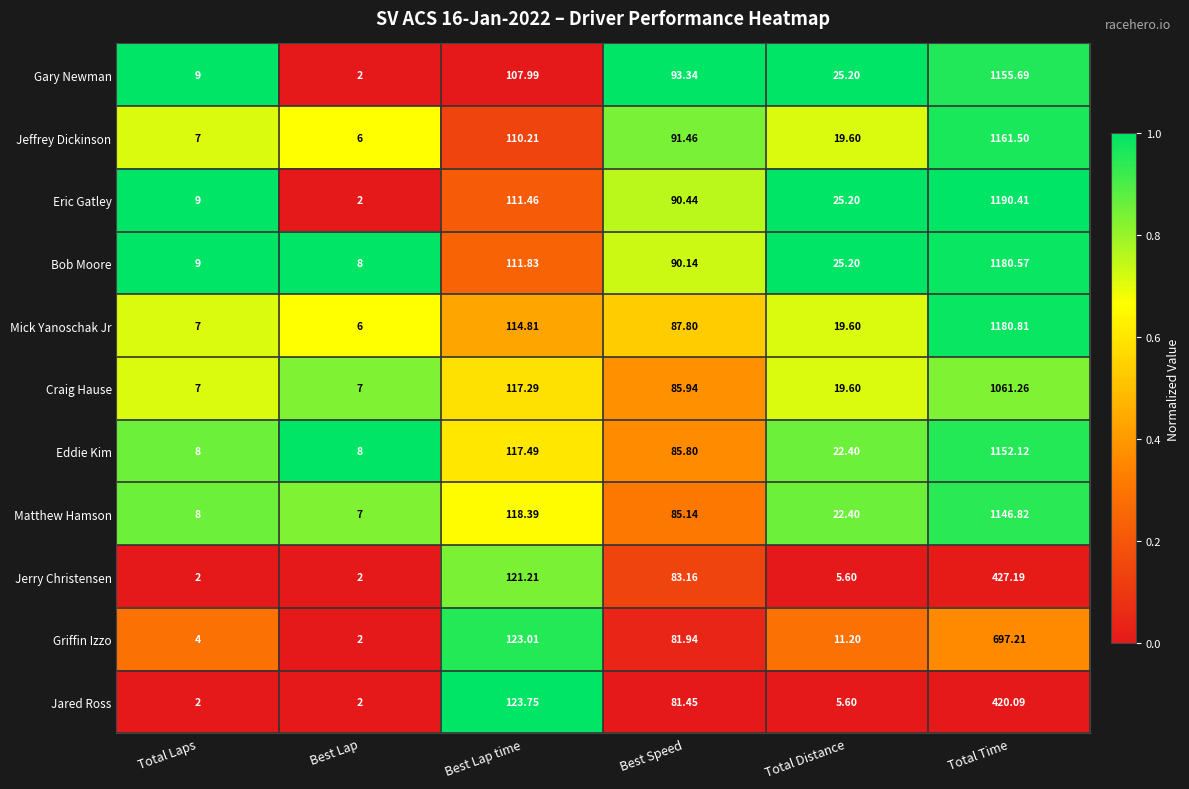

At which category is the sum across all series the highest?

Total Time